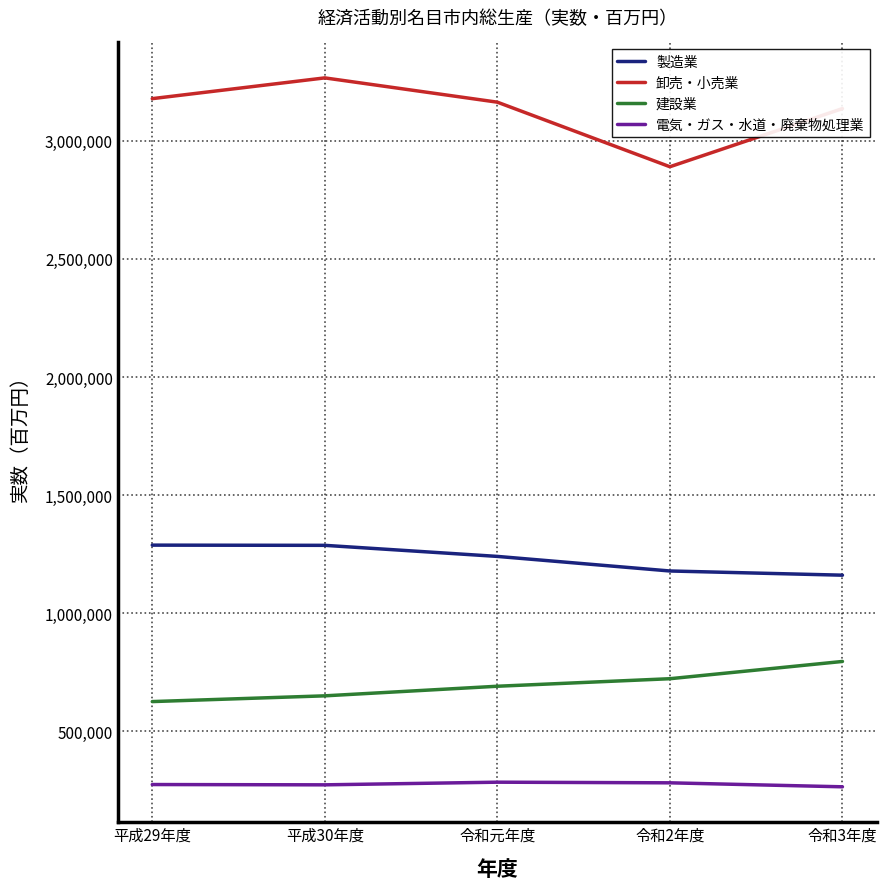

Which label corresponds to the largest value in the chart?

平成30年度